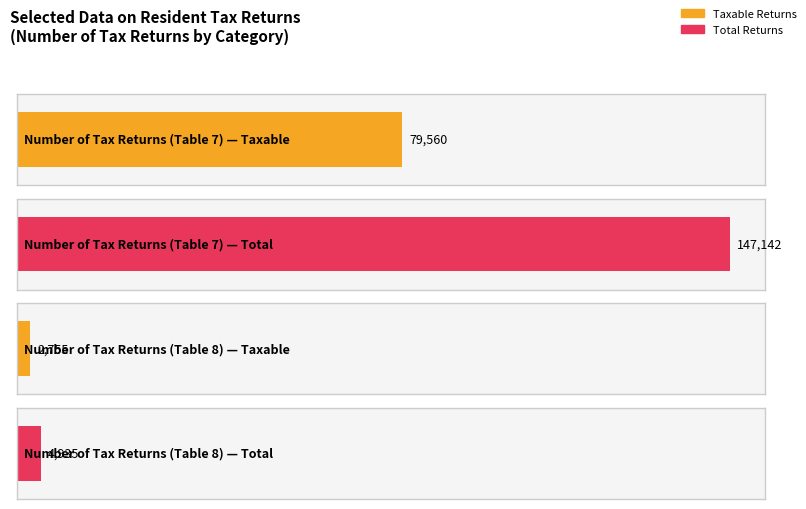

What is the value of the Total bar at the 2nd from the left?

4935